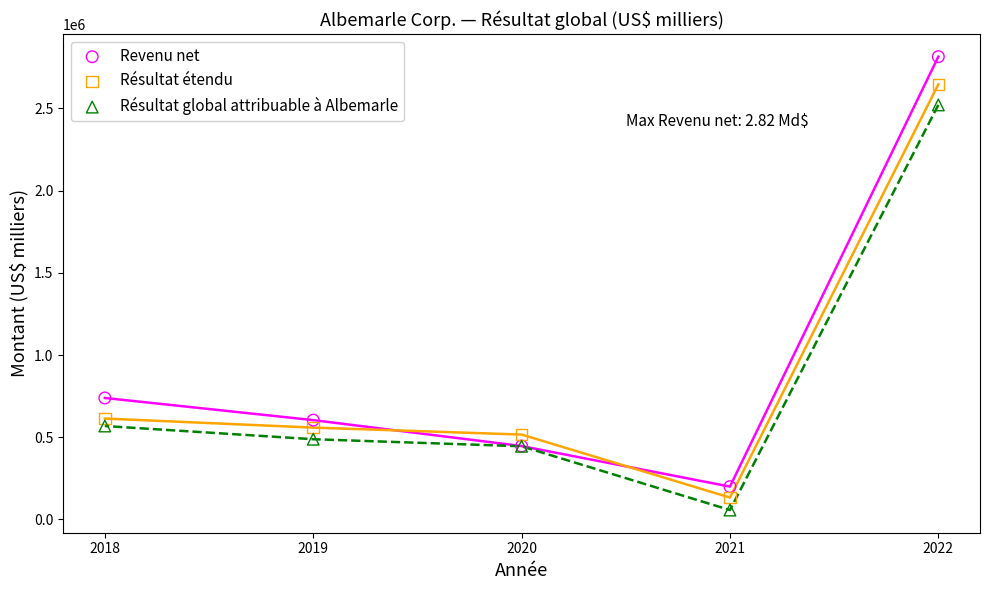

In the Résultat global attribuable à Albemarle series, what Y value is closest to 1289479?

568548